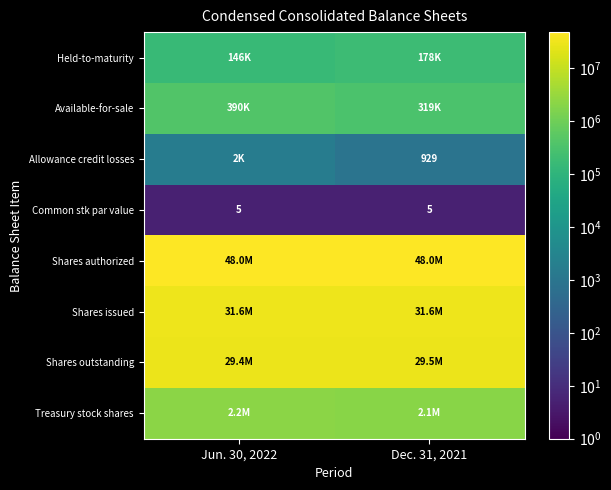

The value of Common stk par value at Jun. 30, 2022 is 5. True or false?

True